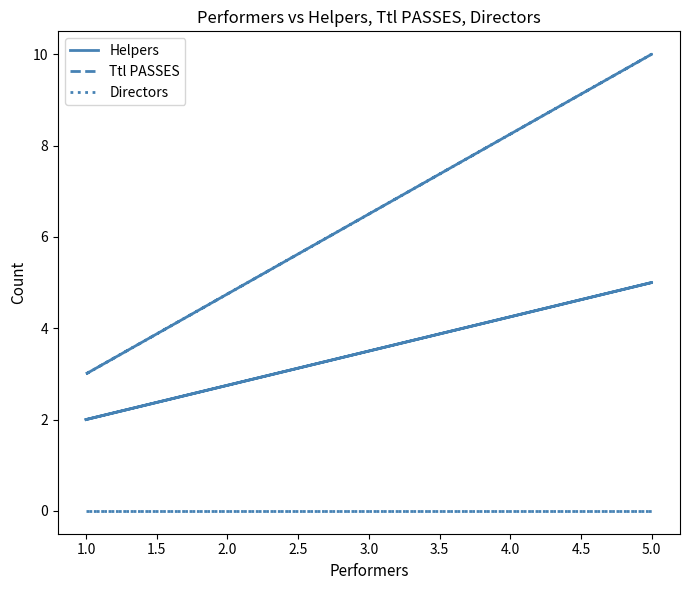

Which series has the largest range (max minus min)?

Ttl PASSES